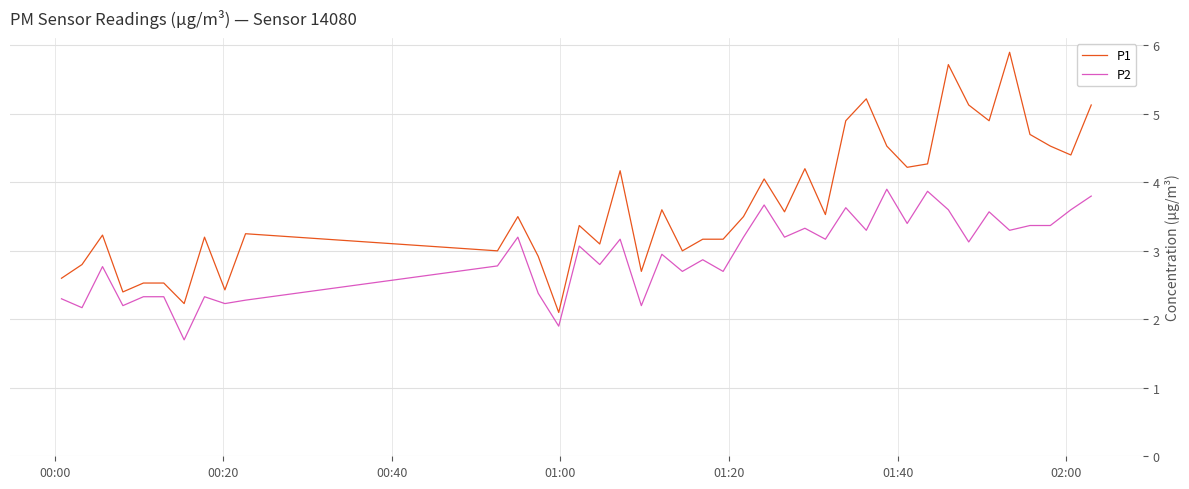

How many distinct data groups are displayed?

2